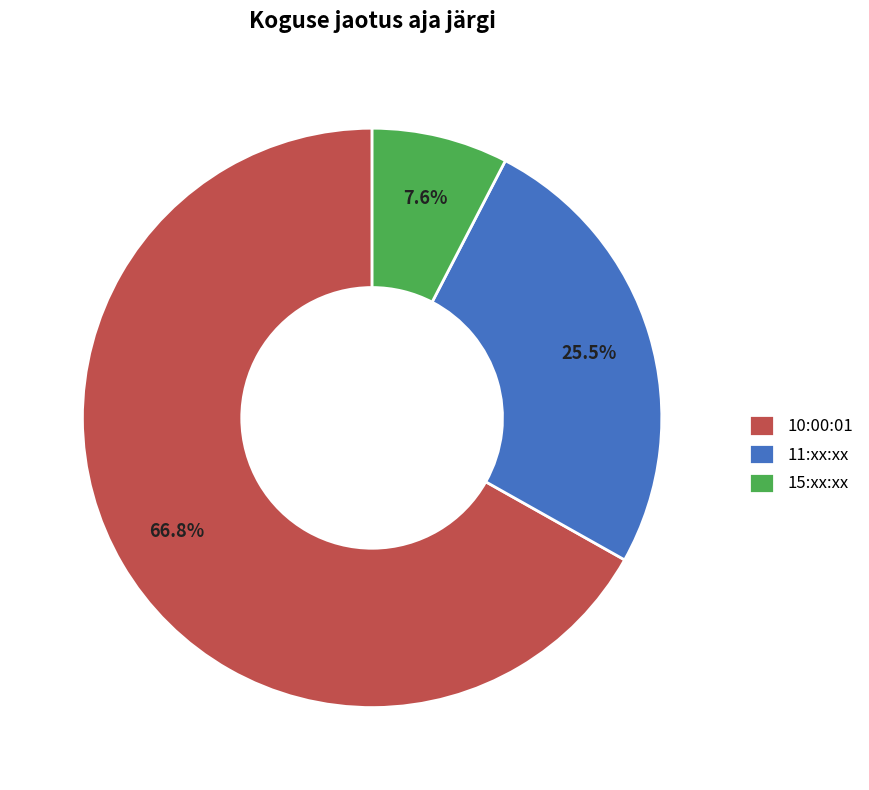

What is the largest slice in the pie chart?

10:00:01